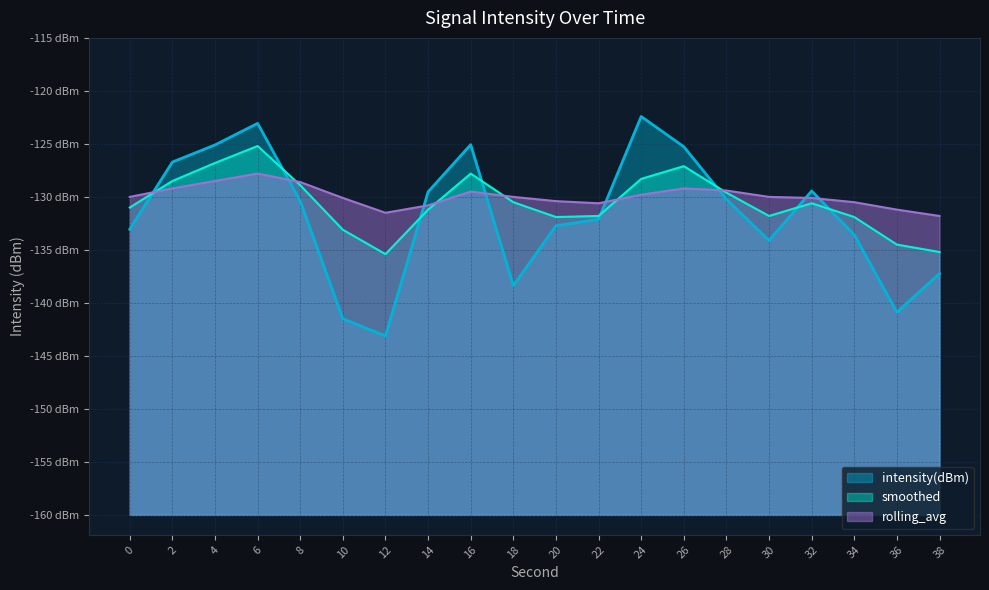

At which category does smoothed reach its first local valley?

12